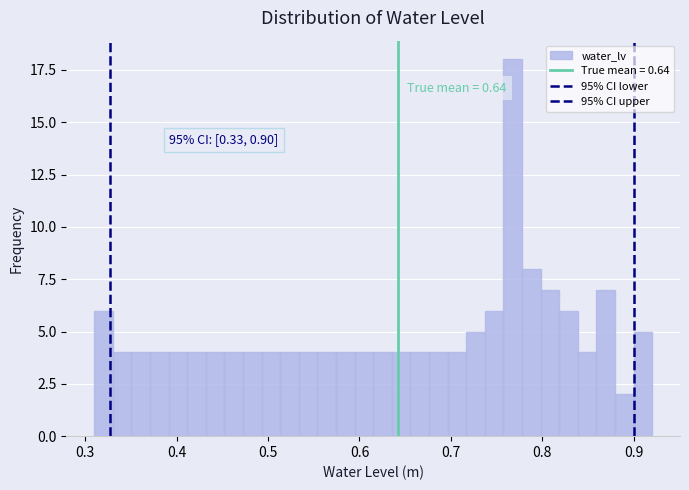

Read against the x-axis, roughly where is the centre of the tallest bar?

0.77